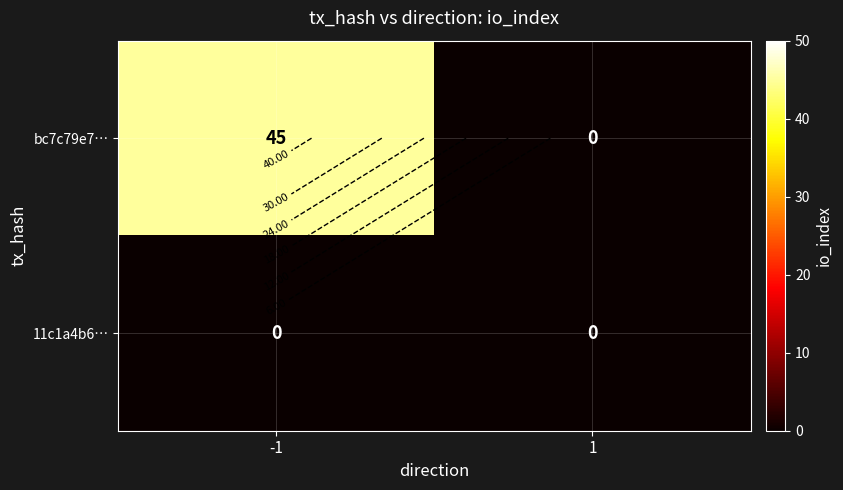

What is the sum of all bc7c79e7… values?

45